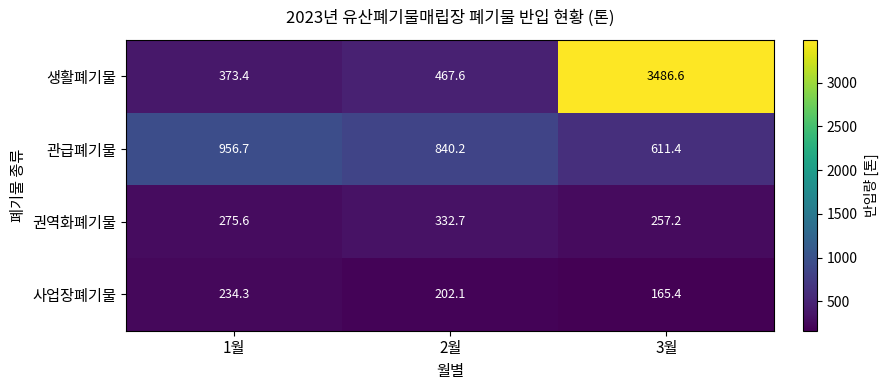

At which label does 사업장폐기물 first exceed 202?

1월